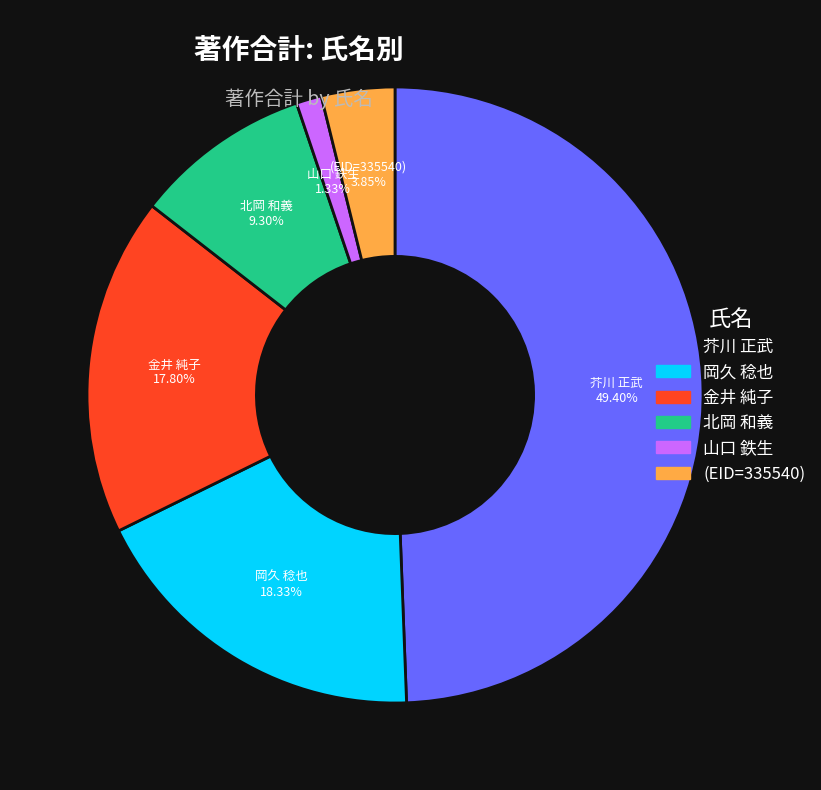

True or false: 芥川 正武 accounts for 49% of the total.

True